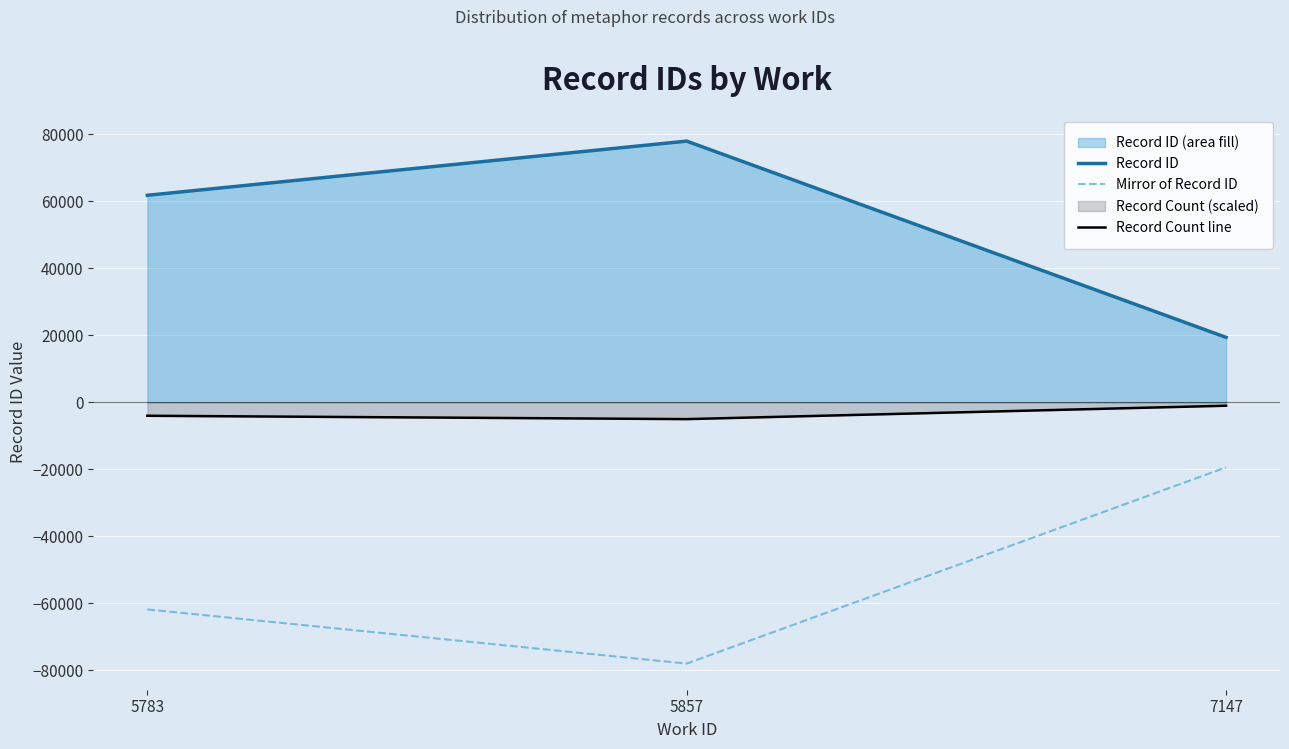

Does the chart display data point markers on the line(s)?

No